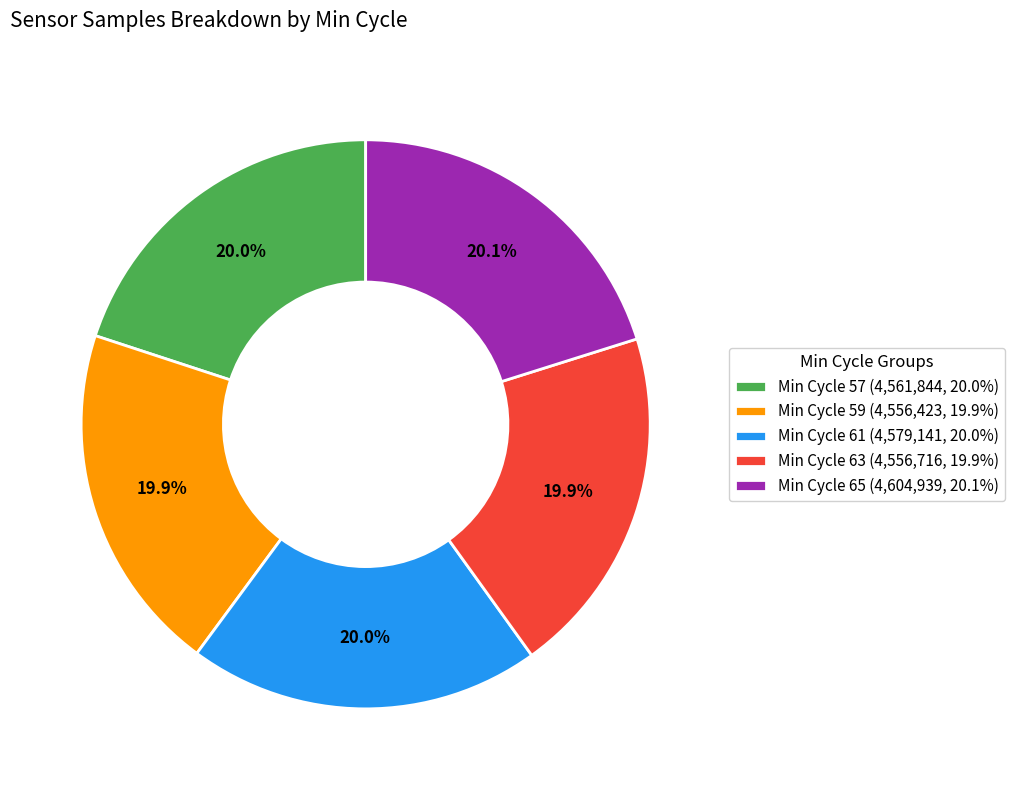

Does any single category account for the majority?

No